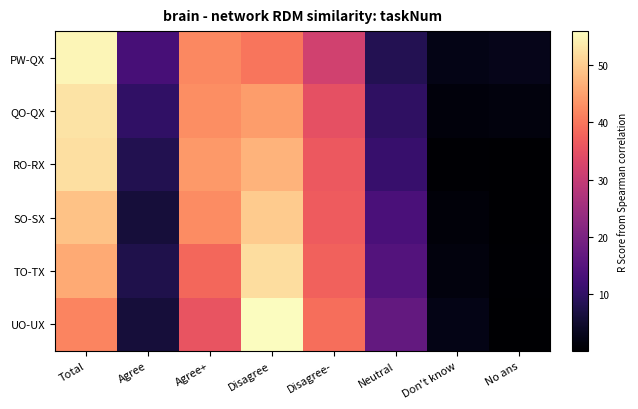

What is the spread (max minus min) of values at Disagree-?

7.6